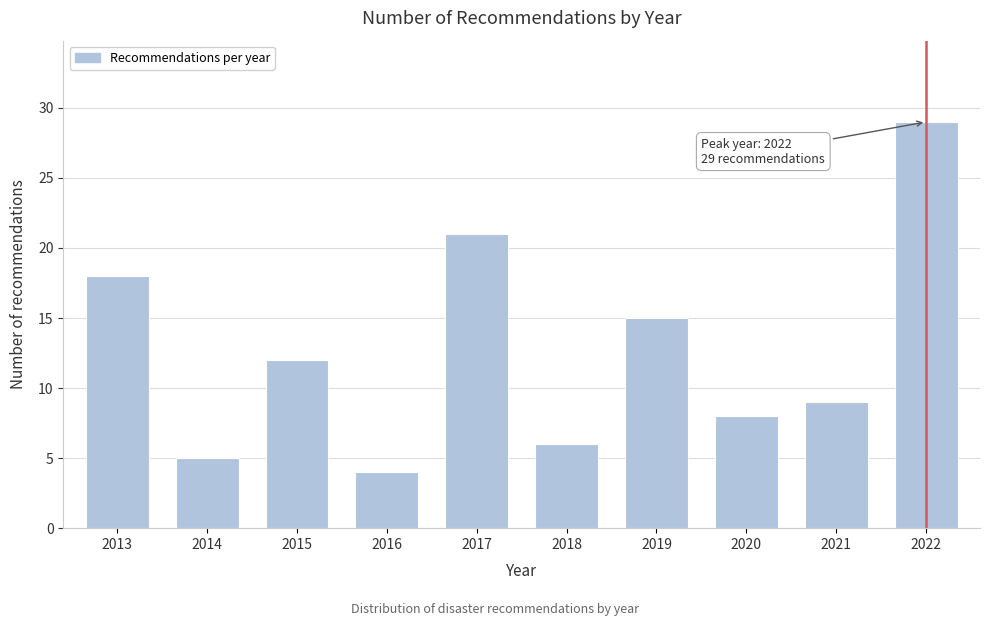

Reading left to right, what are all the values shown in this chart?

18	5	12	4	21	6	15	8	9	29